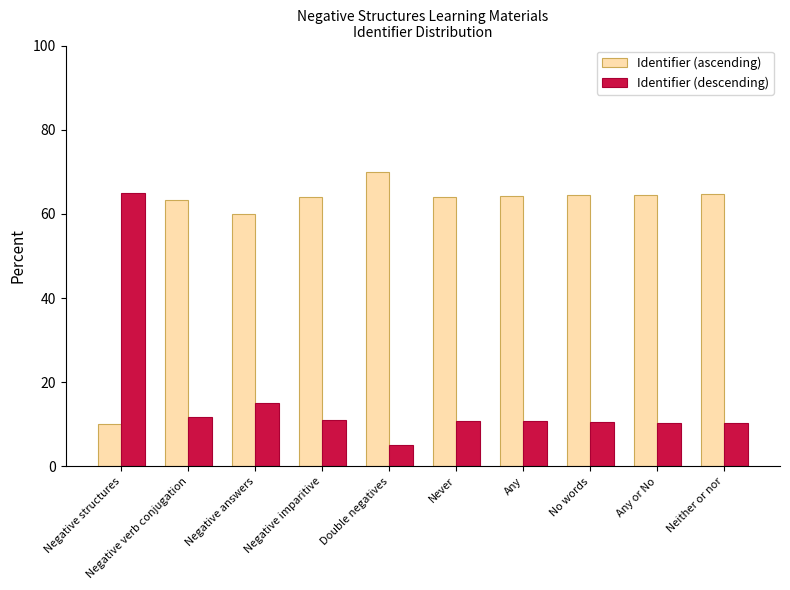

Which category has the highest value in the Identifier (descending) series?

Negative structures